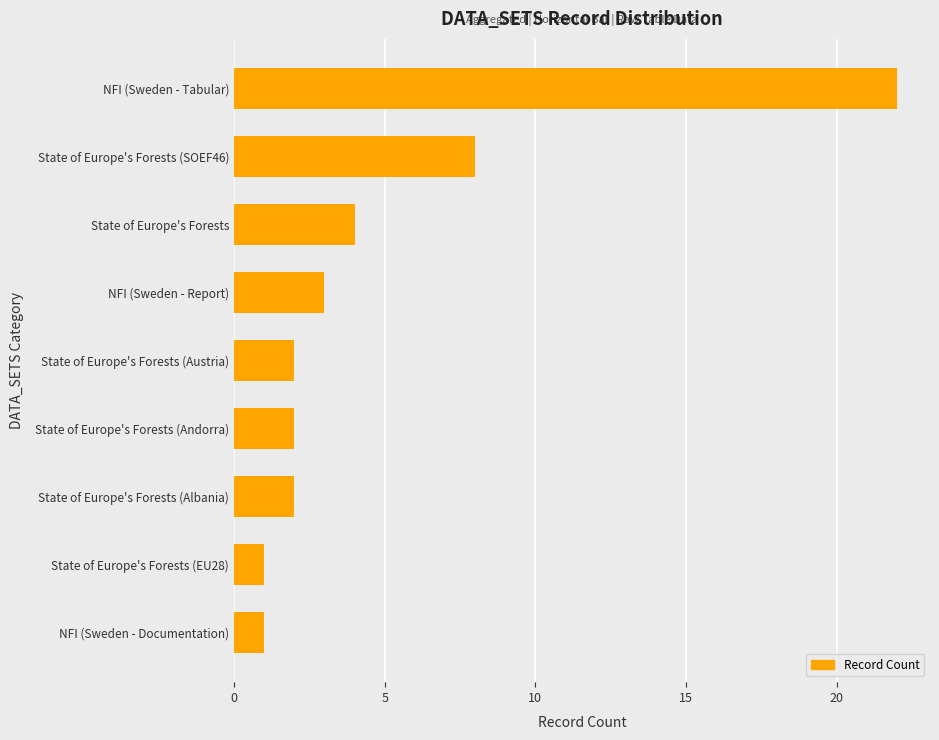

At which category does the chart reach its peak across all series?

NFI (Sweden - Tabular)